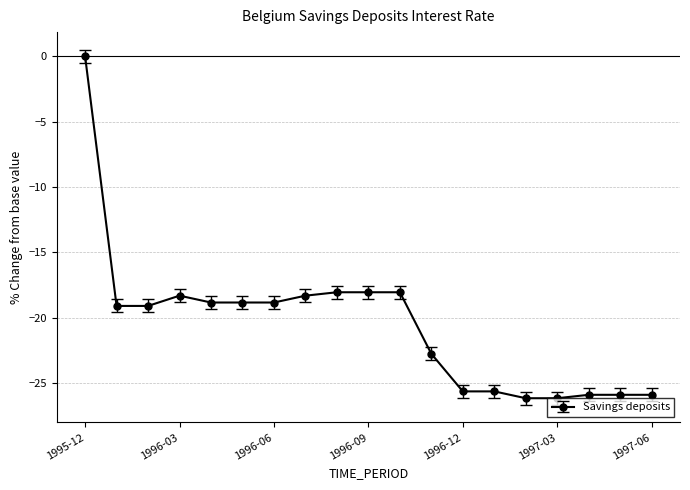

What is the average value?

-20.5